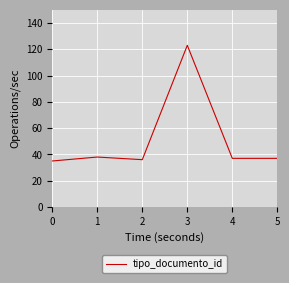

How many categories are shown in the chart?

6